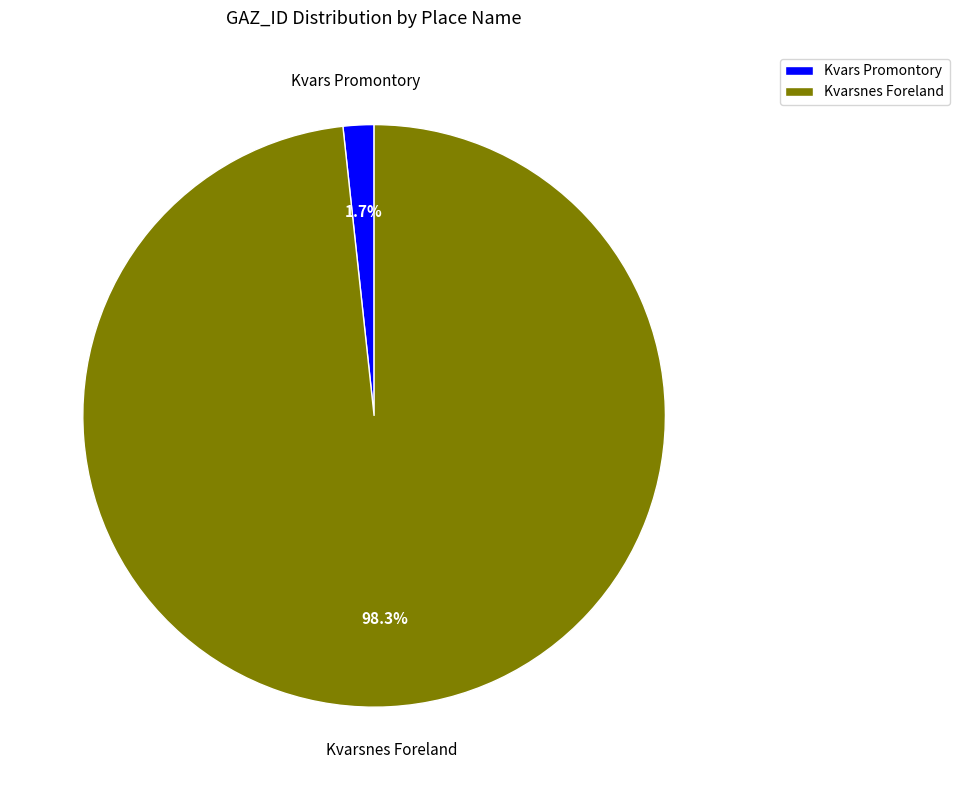

Which slice is the smallest?

Kvars Promontory